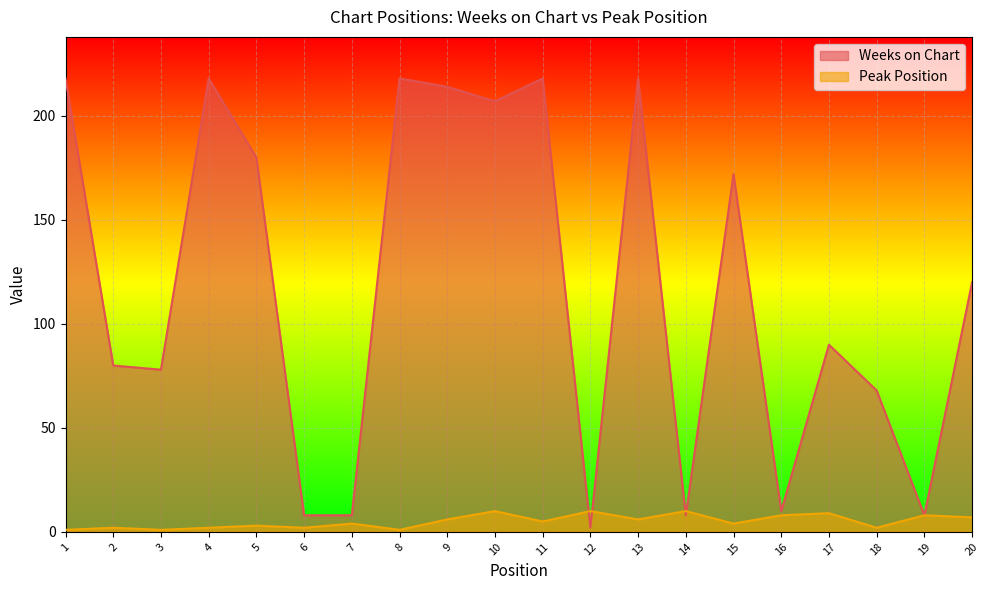

What is the difference between the maximum and second lowest values in the Peak Position series?

9